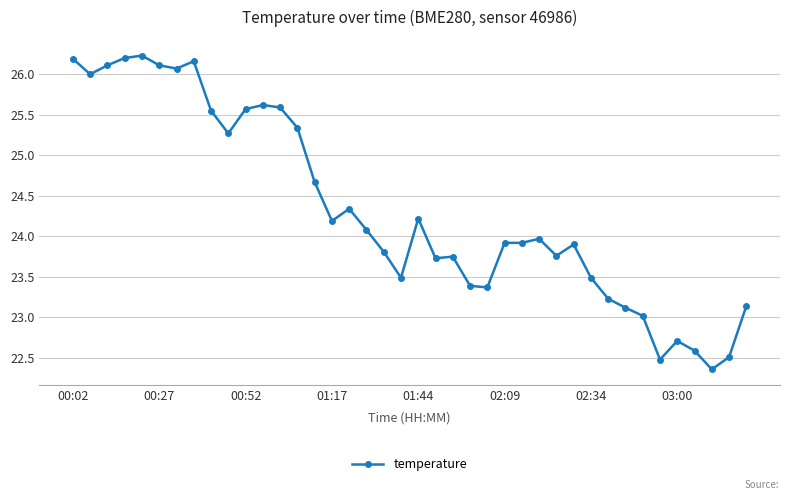

What is the maximum value shown in the chart?

26.2